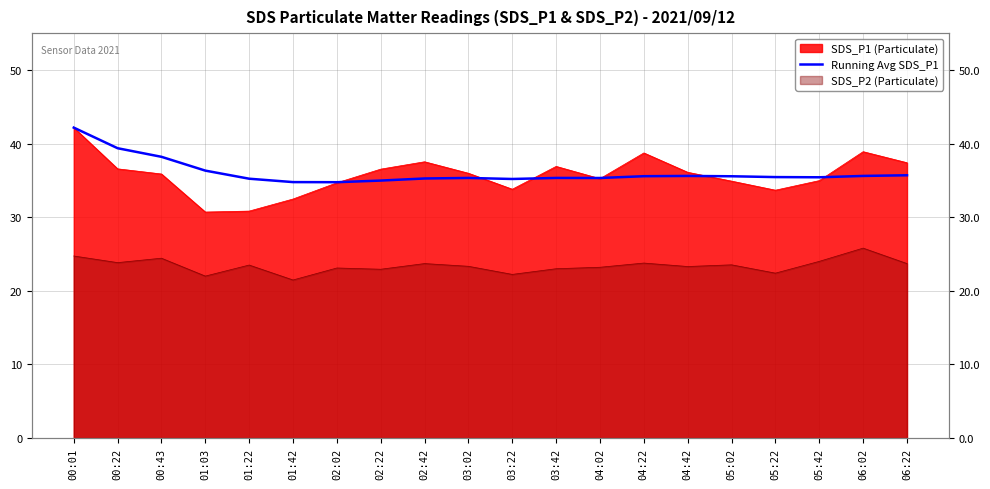

Which label corresponds to the largest value in the chart?

00:01